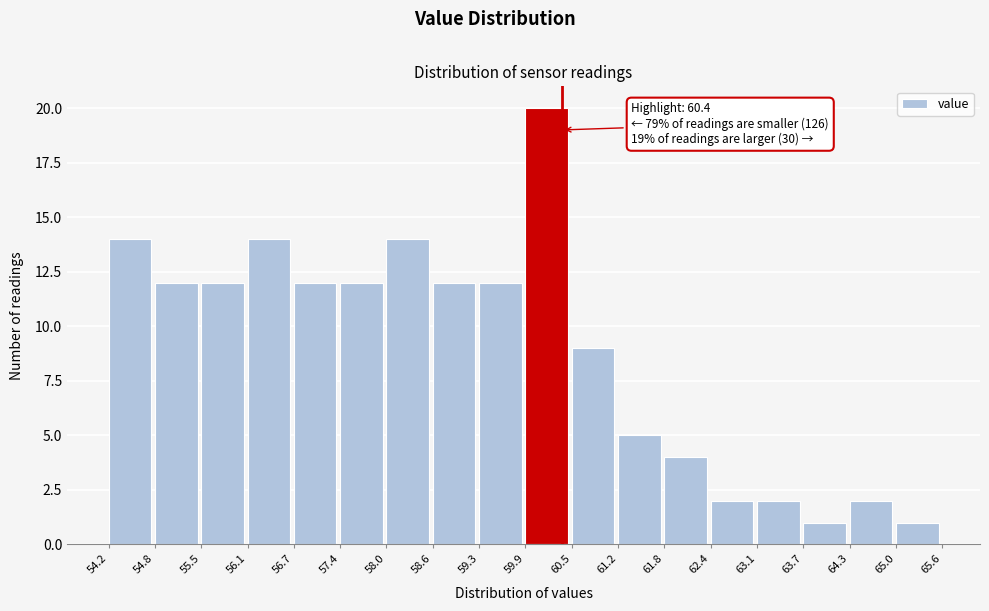

Which range on the x-axis has the tallest bar?

59.9 to 60.5